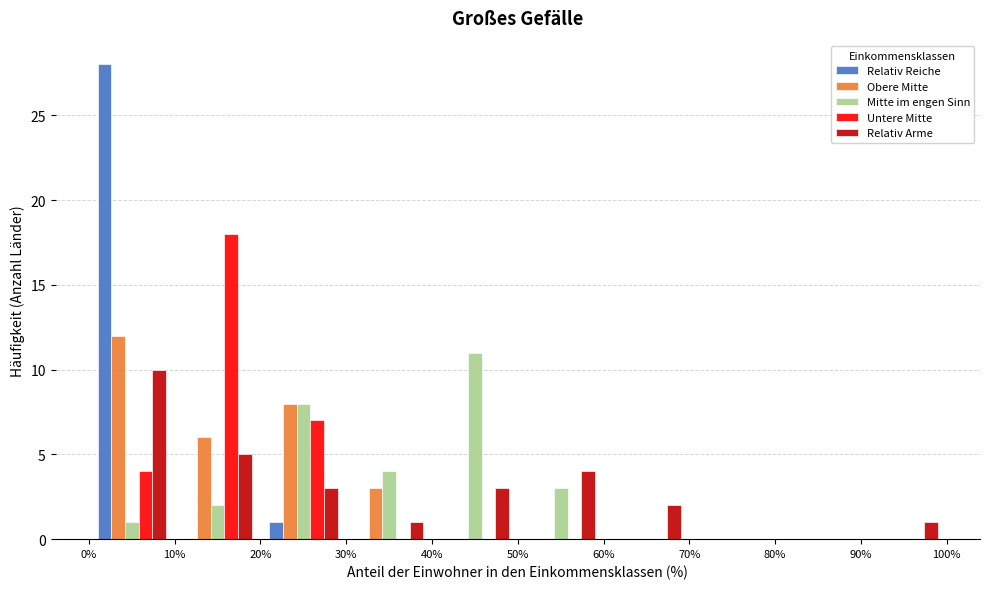

Reading left to right, list every range on the x-axis with the height of the bar of each series over it. The values are not printed on the chart, so give them approximately, as read against the axis.

0% to 10%: Relativ Reiche=28	Obere Mitte=12	Mitte im engen Sinn=1	Untere Mitte=4	Relativ Arme=10
10% to 20%: Relativ Reiche=0	Obere Mitte=6	Mitte im engen Sinn=2	Untere Mitte=18	Relativ Arme=5
20% to 30%: Relativ Reiche=1	Obere Mitte=8	Mitte im engen Sinn=8	Untere Mitte=7	Relativ Arme=3
30% to 40%: Relativ Reiche=0	Obere Mitte=3	Mitte im engen Sinn=4	Untere Mitte=0	Relativ Arme=1
40% to 50%: Relativ Reiche=0	Obere Mitte=0	Mitte im engen Sinn=11	Untere Mitte=0	Relativ Arme=3
50% to 60%: Relativ Reiche=0	Obere Mitte=0	Mitte im engen Sinn=3	Untere Mitte=0	Relativ Arme=4
60% to 70%: Relativ Reiche=0	Obere Mitte=0	Mitte im engen Sinn=0	Untere Mitte=0	Relativ Arme=2
70% to 80%: Relativ Reiche=0	Obere Mitte=0	Mitte im engen Sinn=0	Untere Mitte=0	Relativ Arme=0
80% to 90%: Relativ Reiche=0	Obere Mitte=0	Mitte im engen Sinn=0	Untere Mitte=0	Relativ Arme=0
90% to 100%: Relativ Reiche=0	Obere Mitte=0	Mitte im engen Sinn=0	Untere Mitte=0	Relativ Arme=1